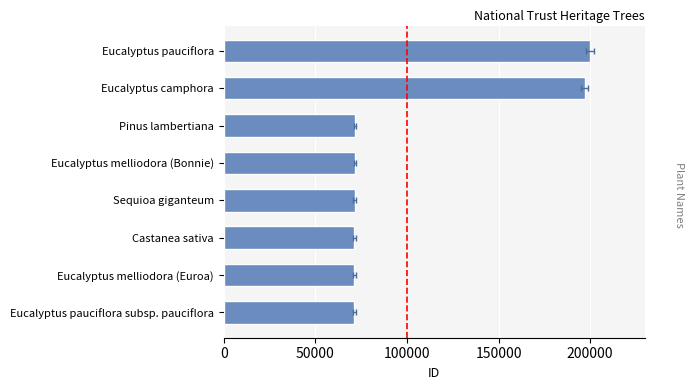

Is it true that the value at Pinus lambertiana is 32706?

False